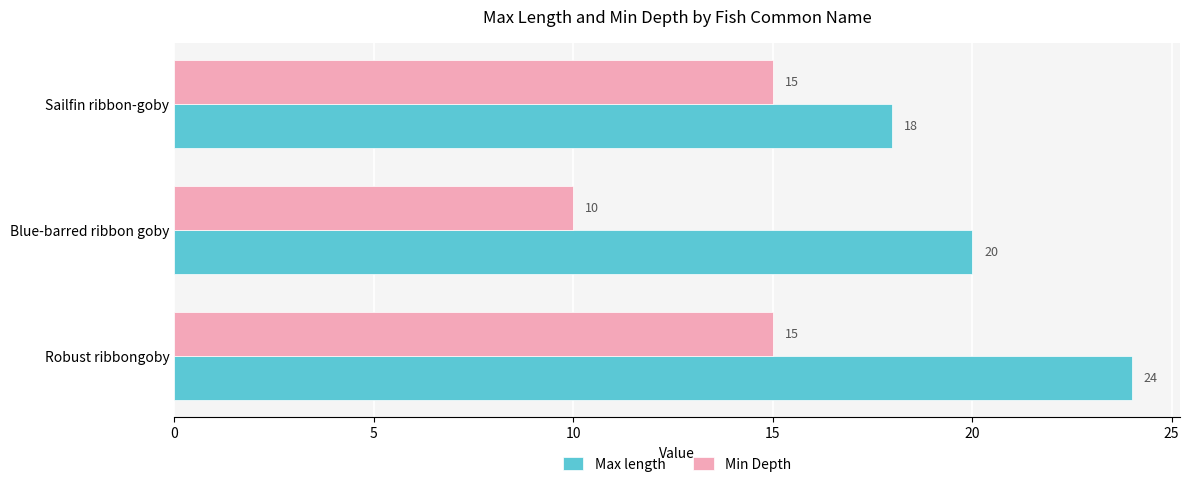

At which label is Max length closest to 21?

Blue-barred ribbon goby